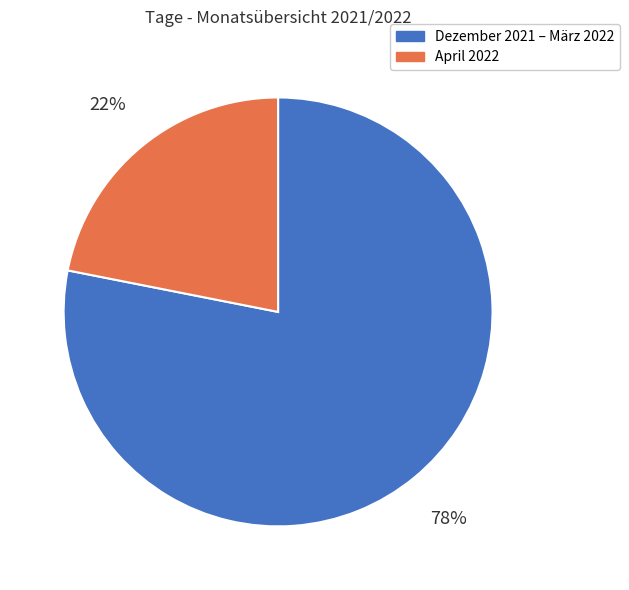

Combined, do April 2022 and Dezember 2021 – März 2022 account for over 50%?

Yes